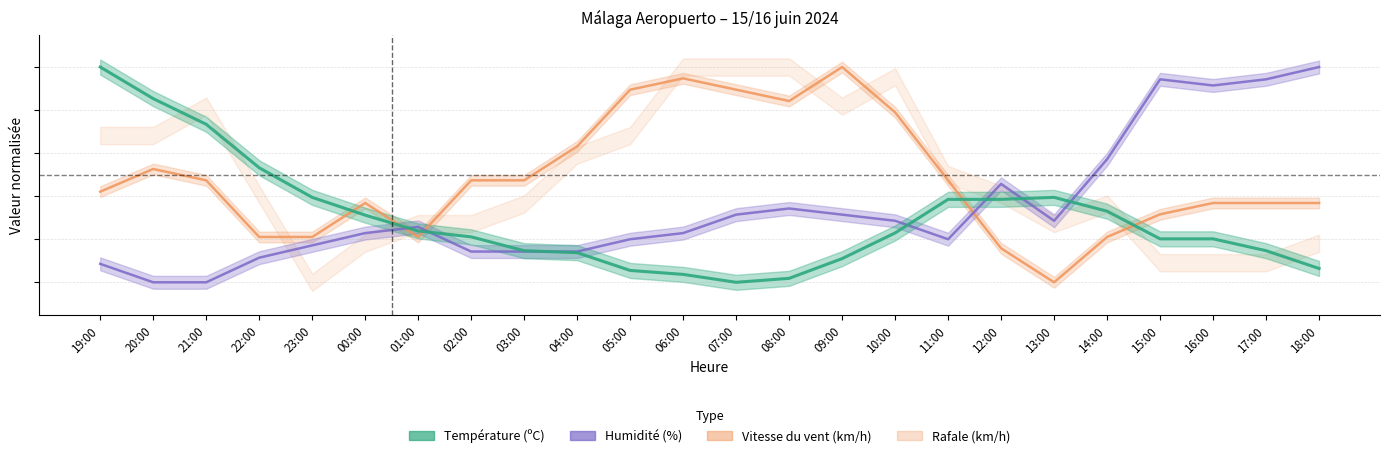

Rank the categories by Température (ºC) value from lowest to highest.

07:00, 08:00, 06:00, 05:00, 18:00, 09:00, 04:00, 03:00, 17:00, 15:00, 16:00, 02:00, 10:00, 01:00, 00:00, 14:00, 11:00, 12:00, 23:00, 13:00, 22:00, 21:00, 20:00, 19:00